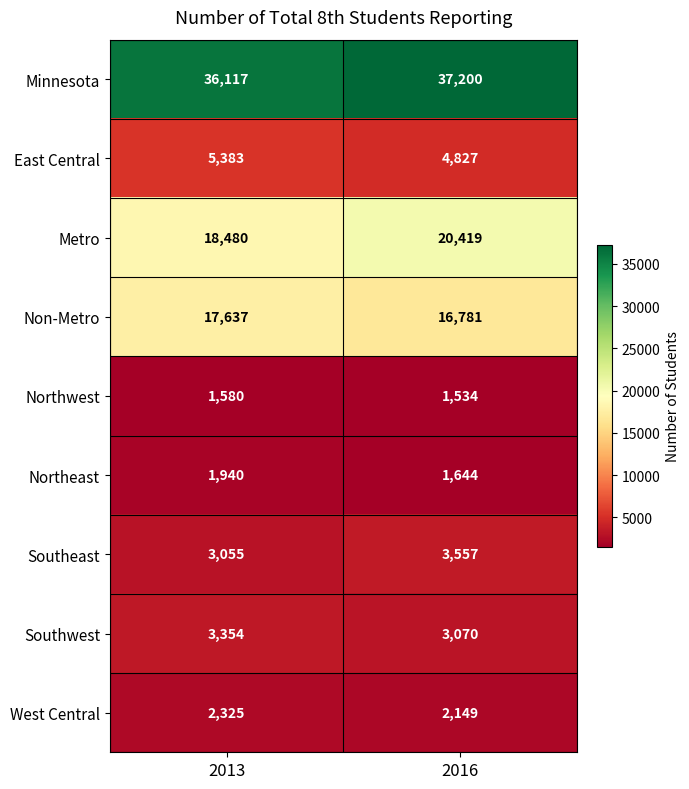

The value of West Central at 2013 is 2325. True or false?

True